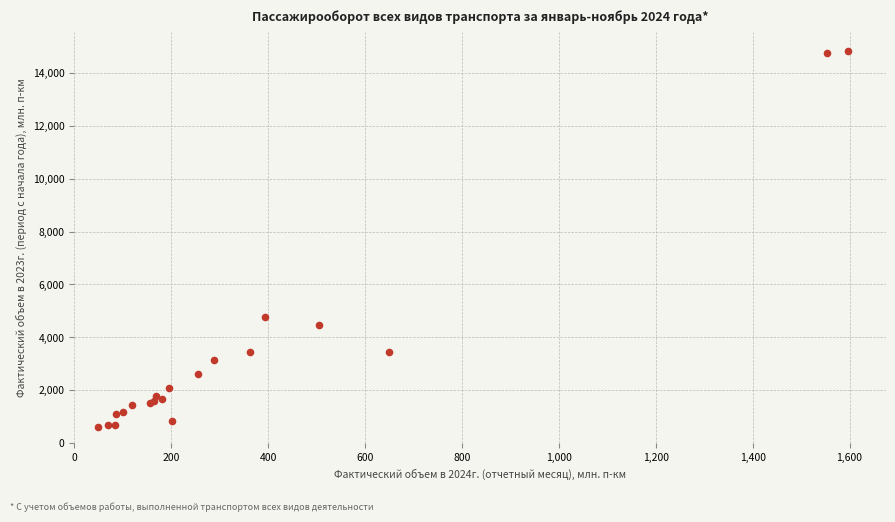

What Y value in the scatter plot is closest to 7721?

4787.2